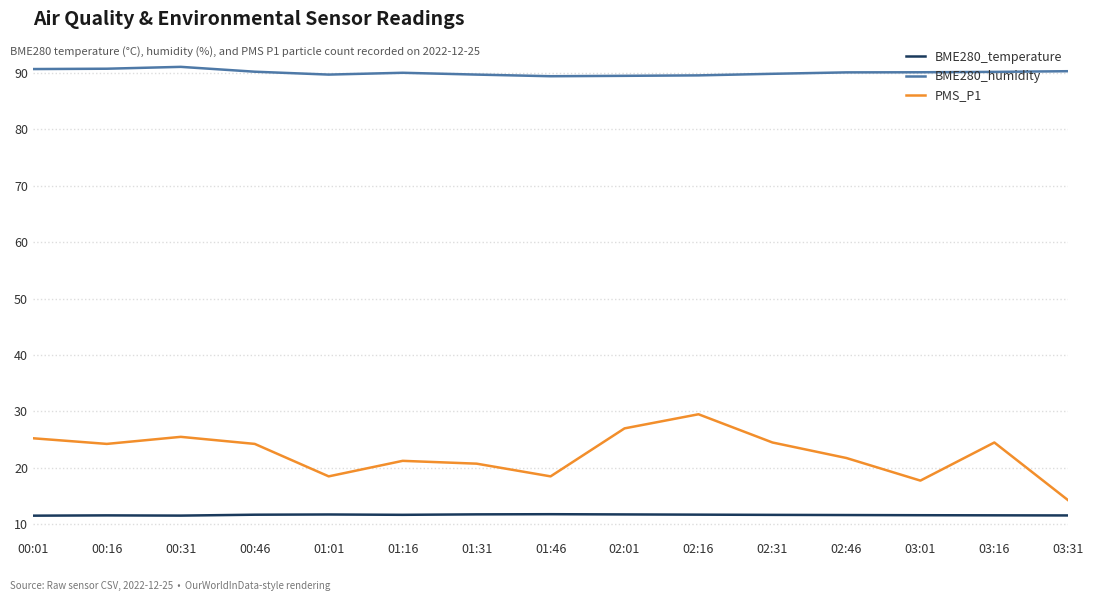

What is the sum of the BME280_humidity values at 02:46 and 01:01?

179.7